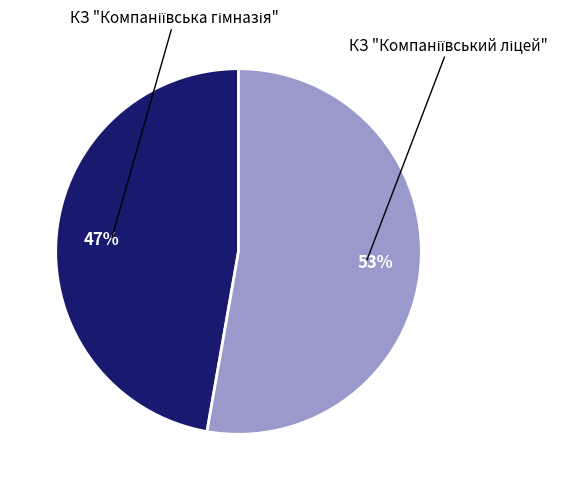

To the nearest percent, what is the average slice percentage?

50%